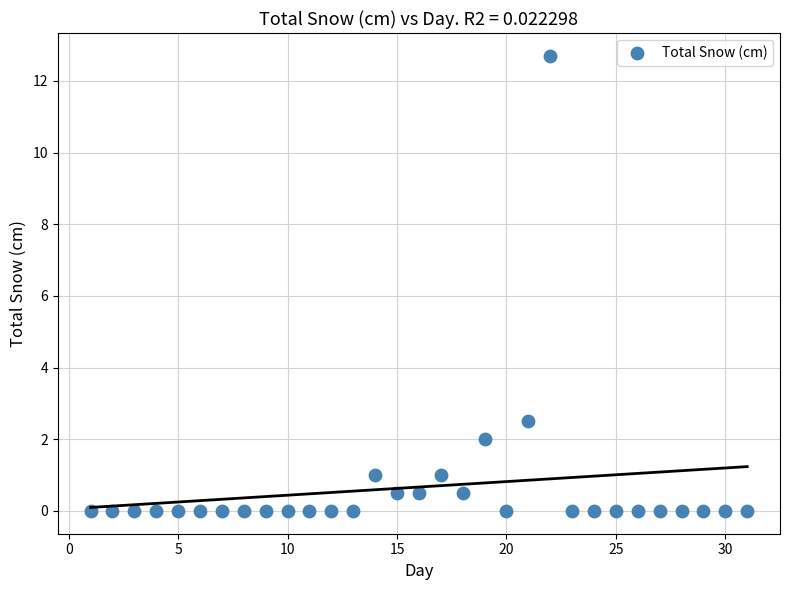

What is the range of X values (max minus min)?

30.0